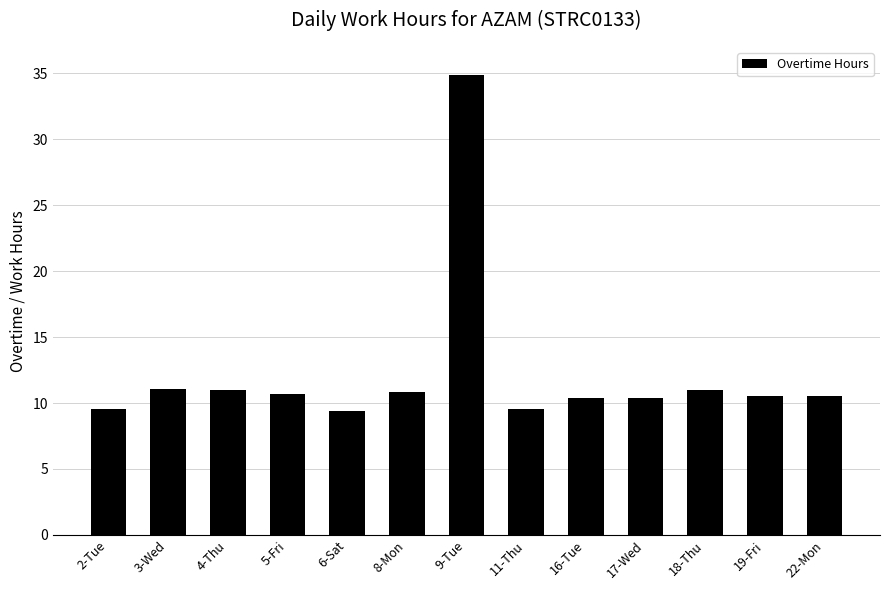

How many series are shown in this chart?

1